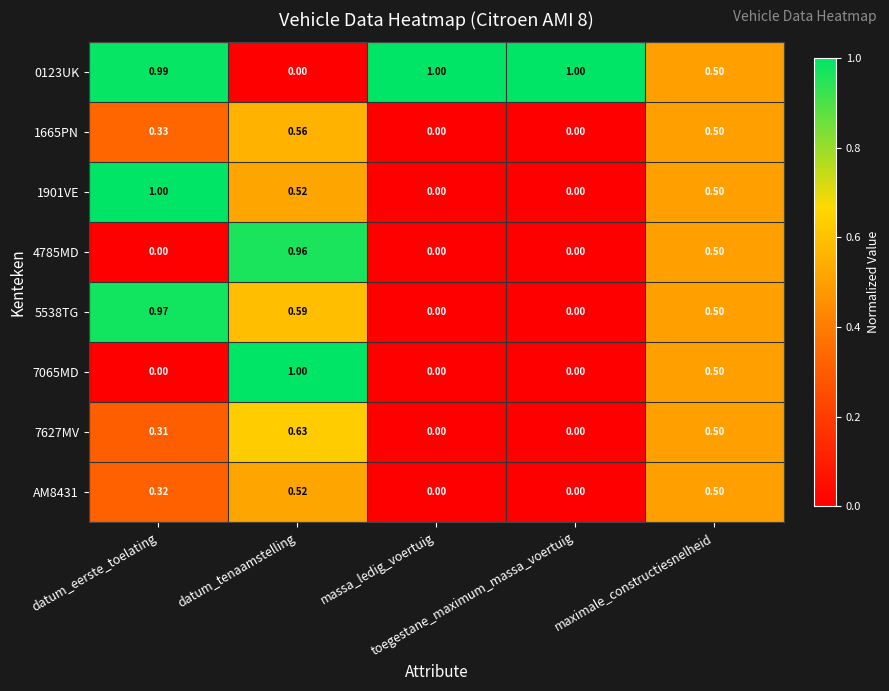

List the series in order of their peak value, lowest first.

AM8431, 1665PN, 7627MV, 4785MD, 5538TG, 0123UK, 1901VE, 7065MD